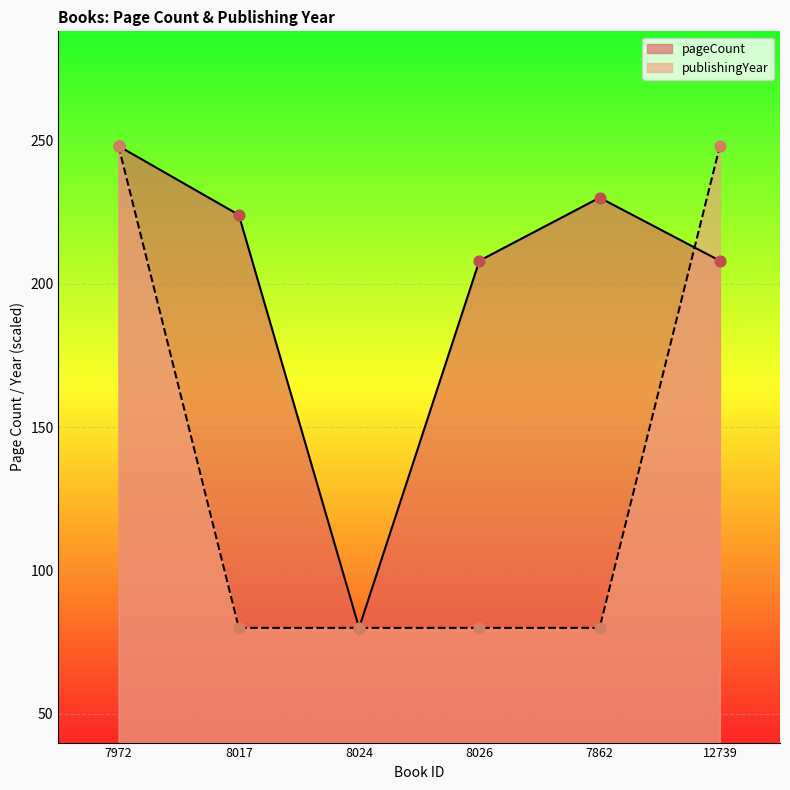

What are all the series names shown in the legend?

pageCount, publishingYear